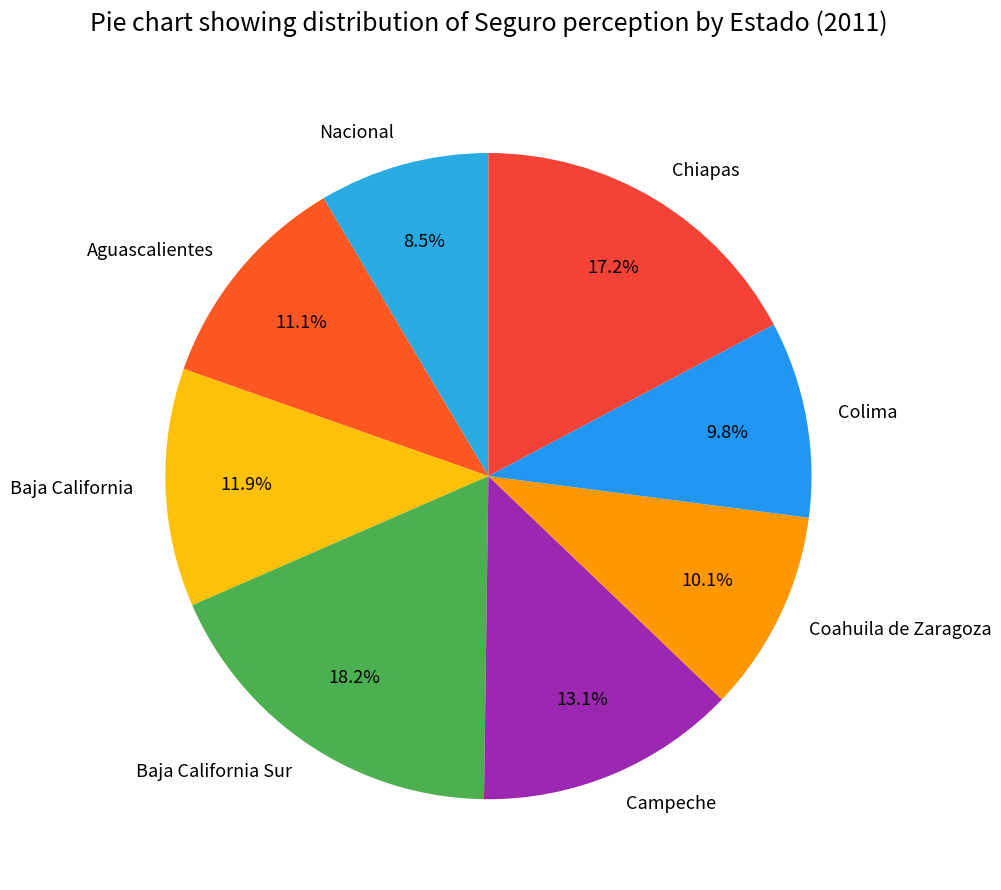

Count the number of slices in the pie.

8